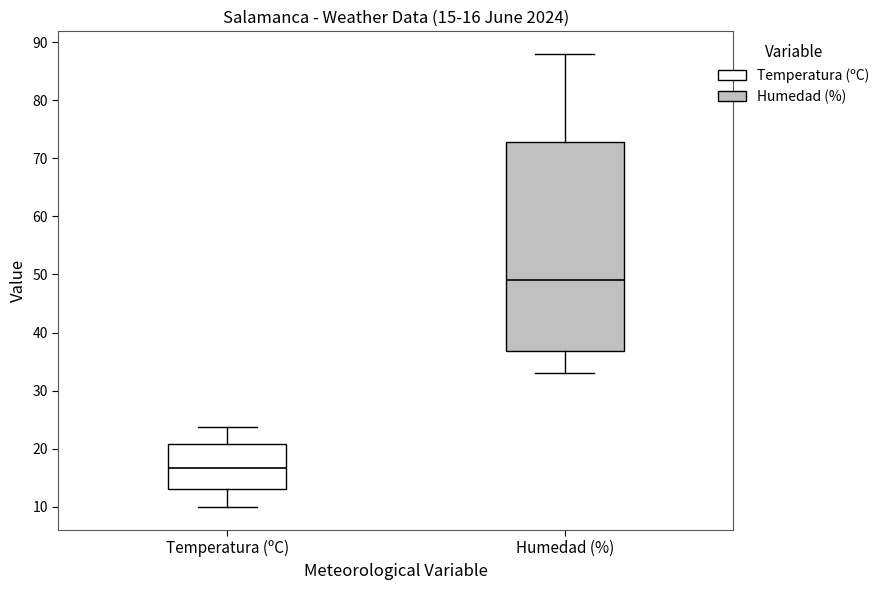

Which box has the highest median line?

Humedad (%)